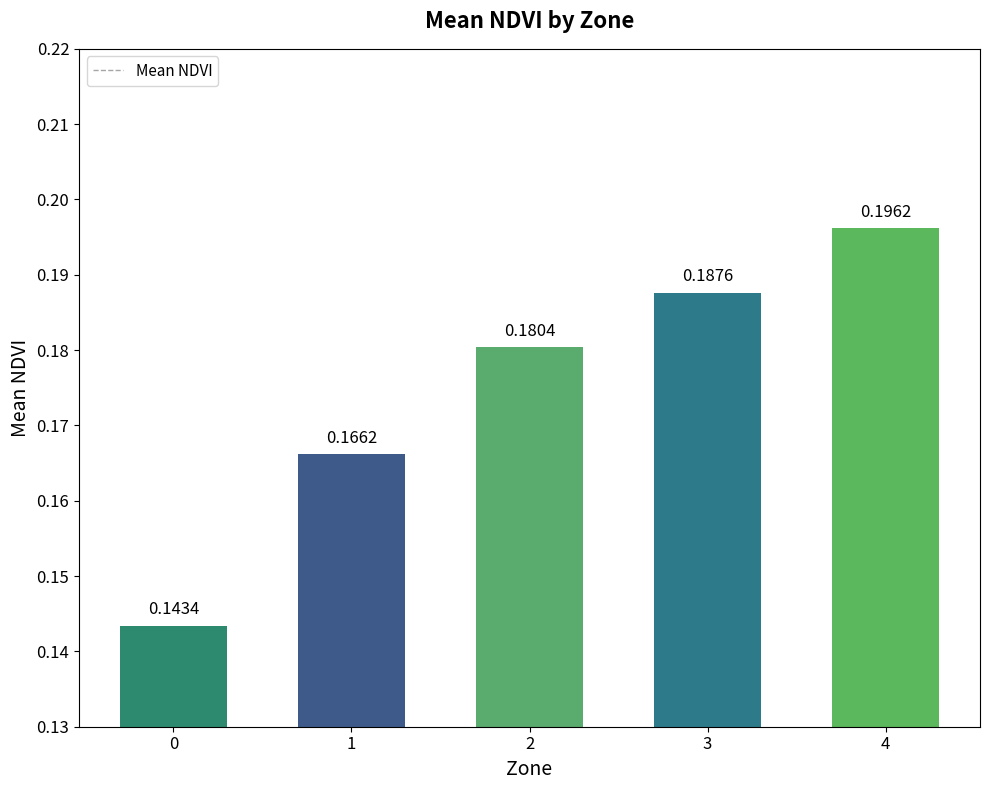

What is the change in value from 0 to 4?

+0.1